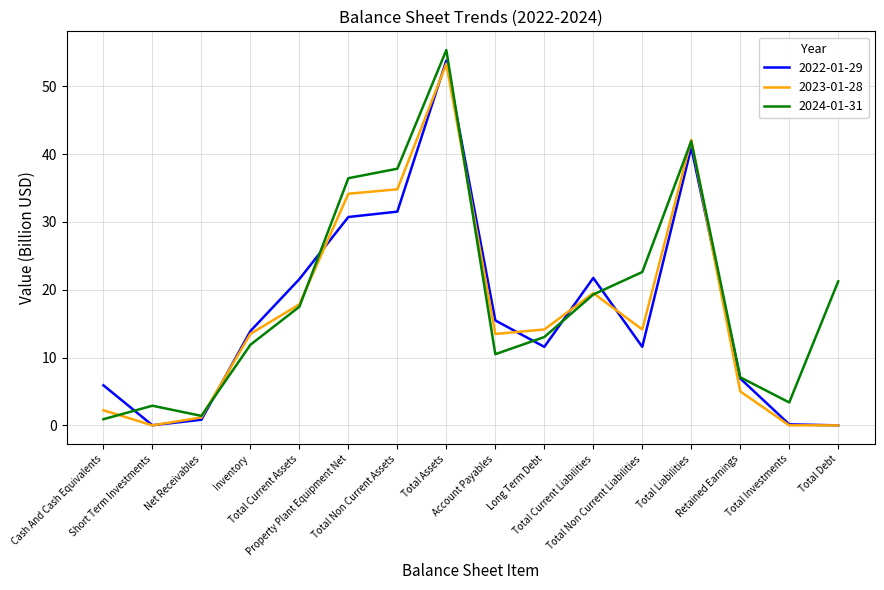

What is the highest value of the 2024-01-31 series?

55.4